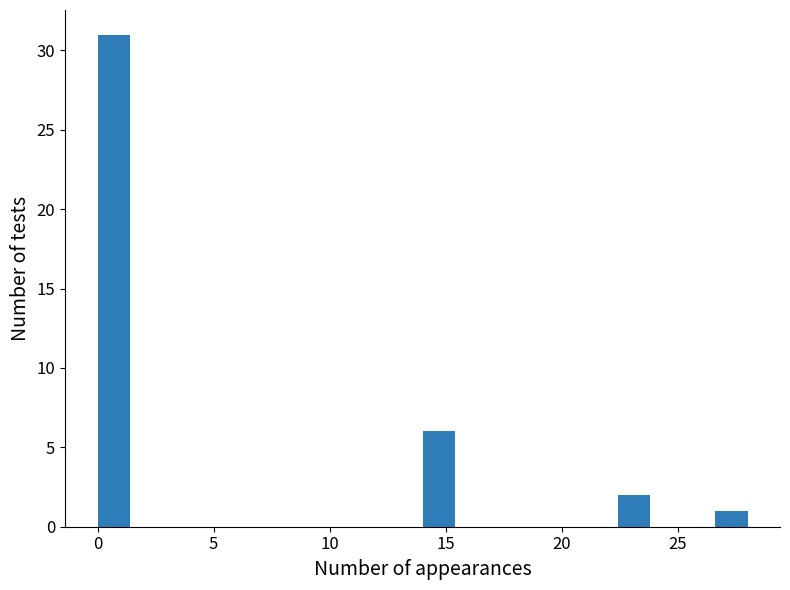

Read against the x-axis, roughly where is the centre of the tallest bar?

0.5